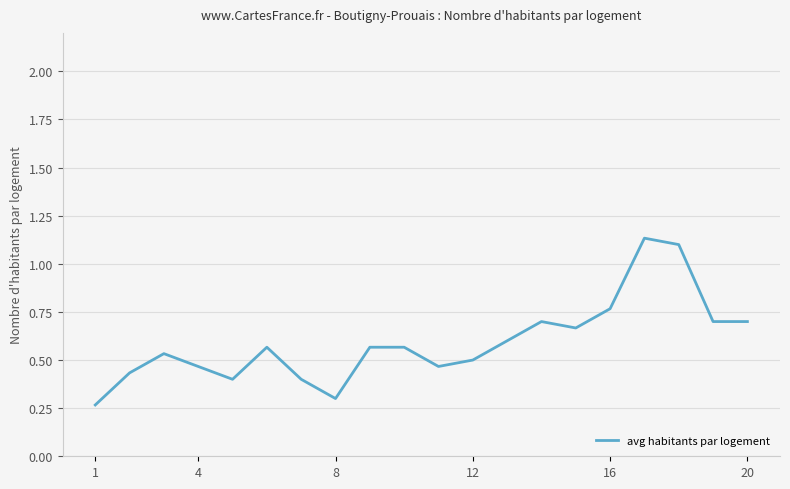

Count the number of categories in the chart.

20